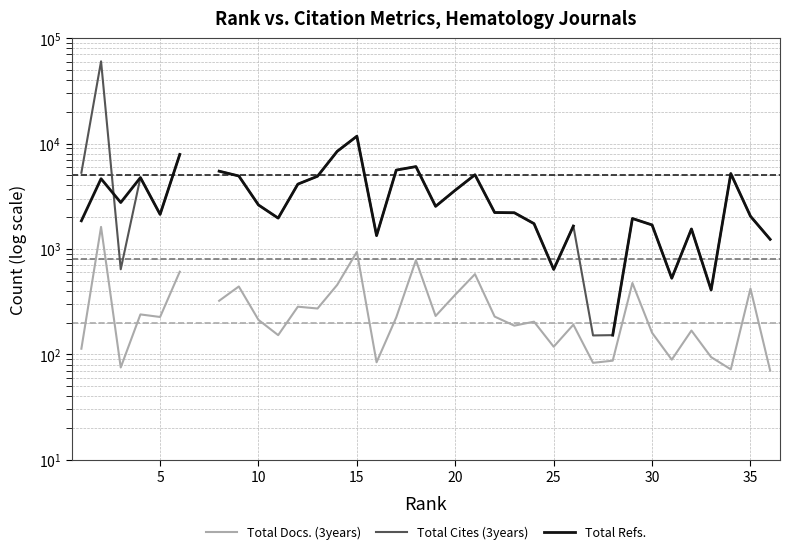

At 35, list the series in order from smallest to largest.

Total Docs. (3years), Total Cites (3years), Total Refs.